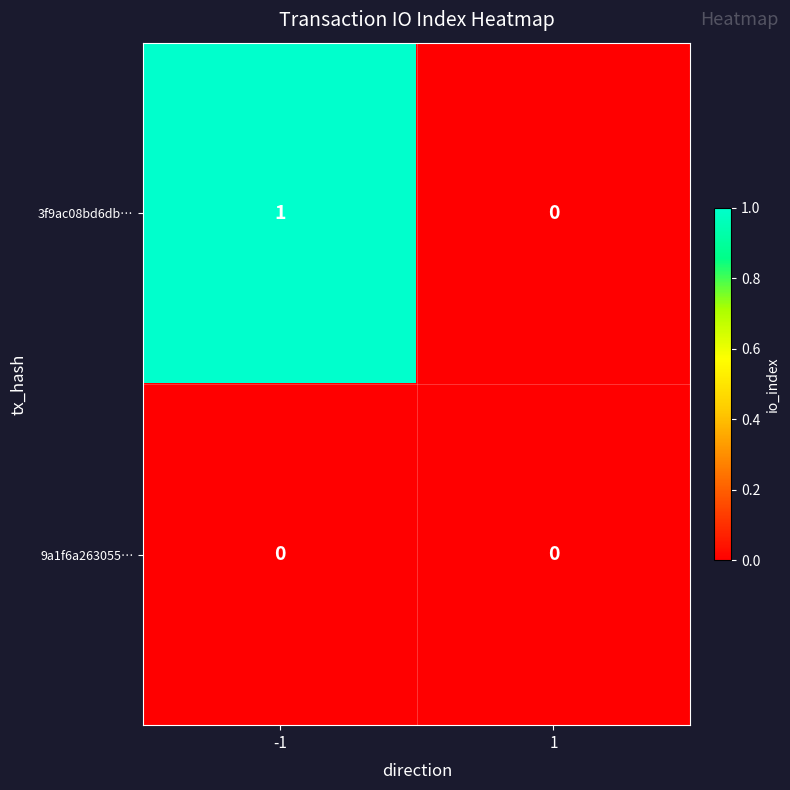

Rank the series by their maximum value, from lowest to highest.

9a1f6a263055…, 3f9ac08bd6db…